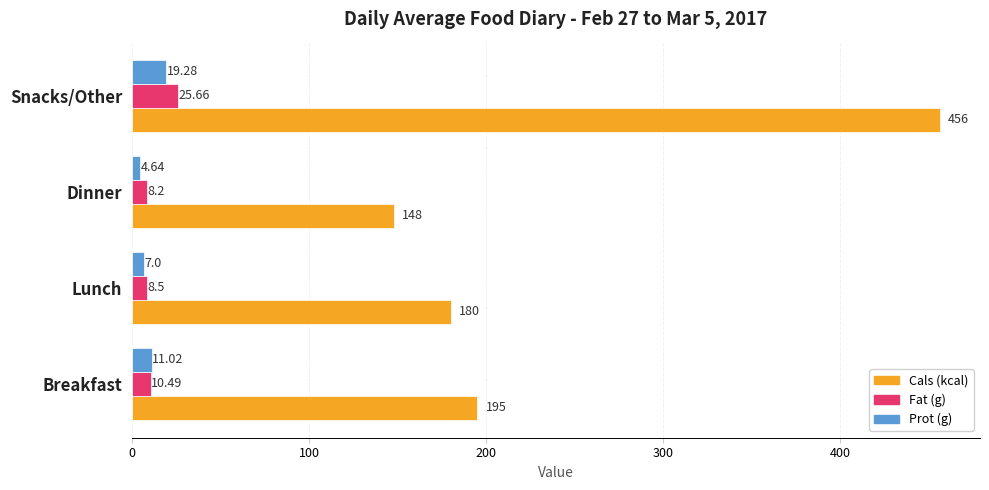

Which series has the largest range (max minus min)?

Cals (kcal)